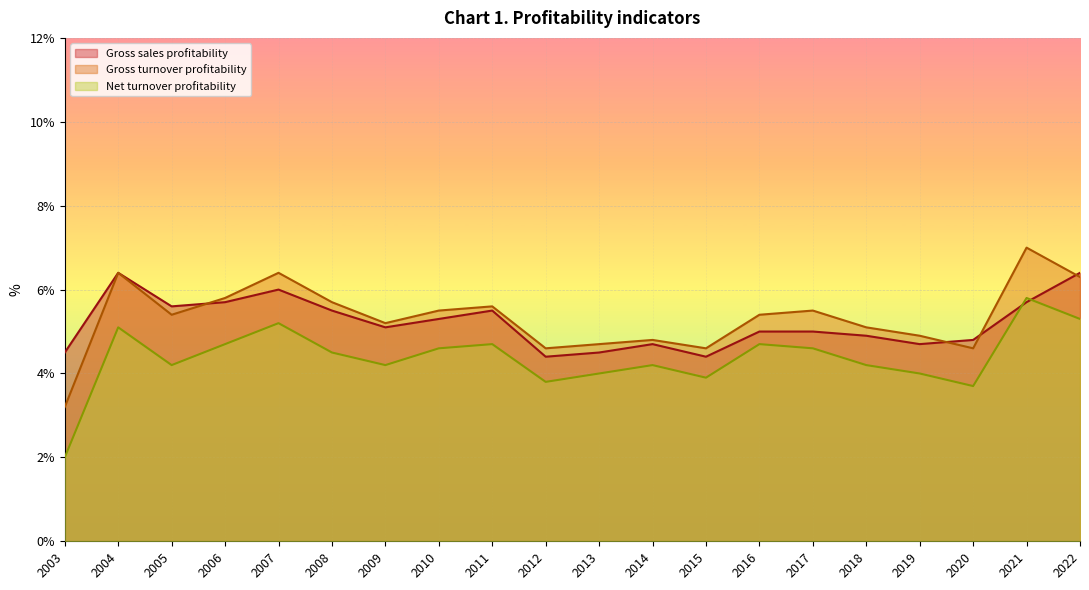

Which series changed the most between 2009 and 2017?

Net turnover profitability